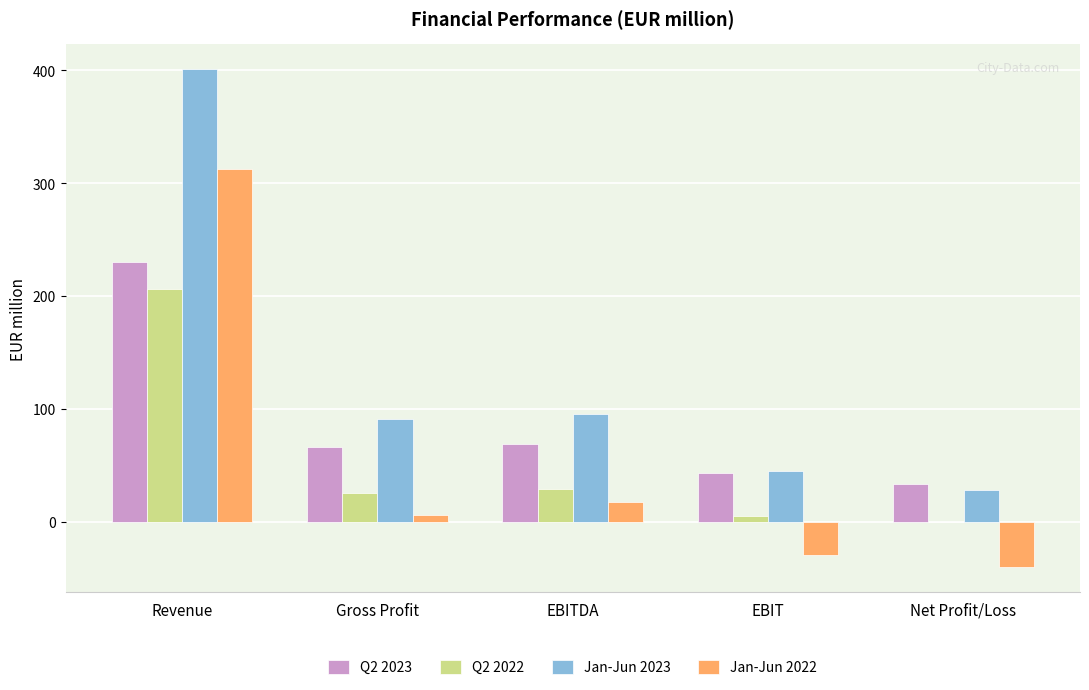

Which series changed the most between Revenue and Gross Profit?

Jan-Jun 2023